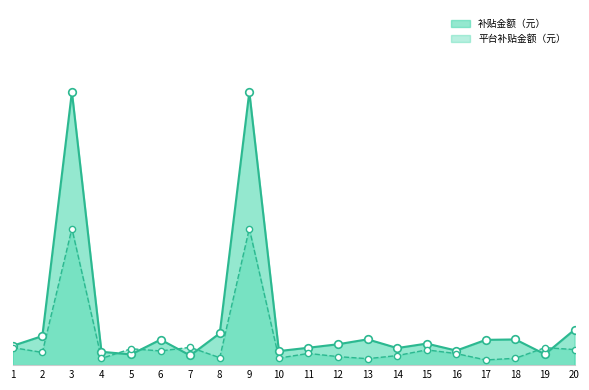

What is the total value across all series at 12?

900